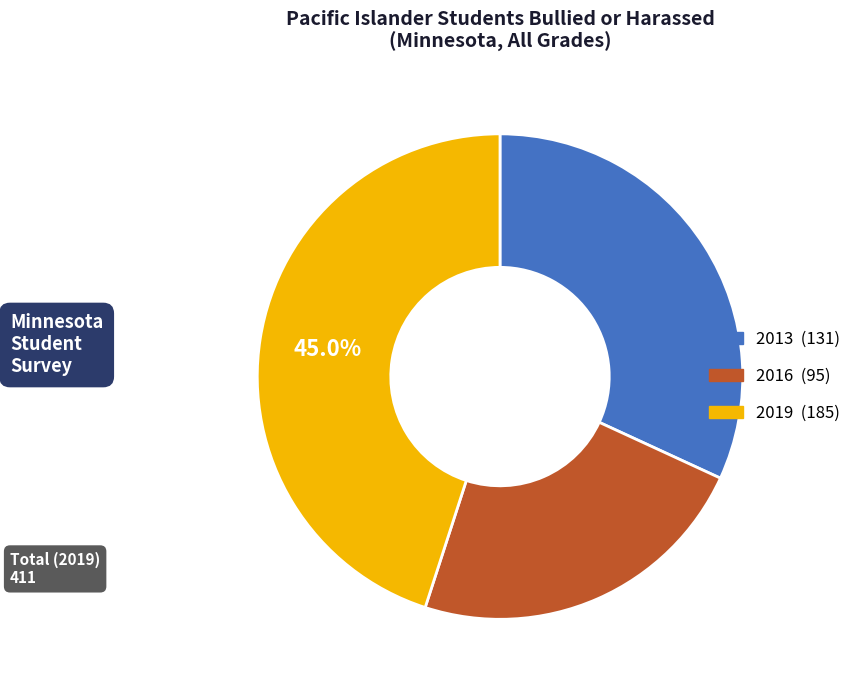

To the nearest percent, what is the average slice percentage?

33%